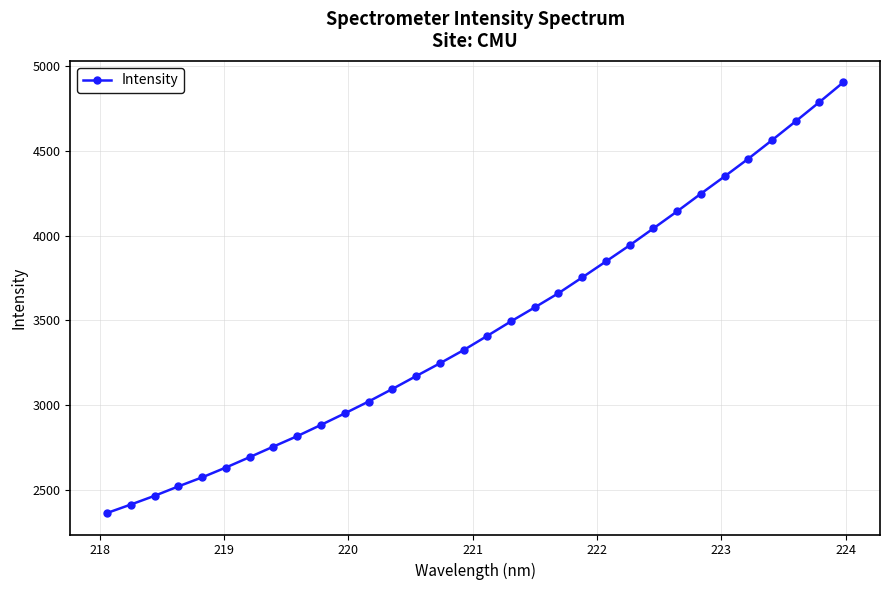

What is the sum of all values?

110792.7